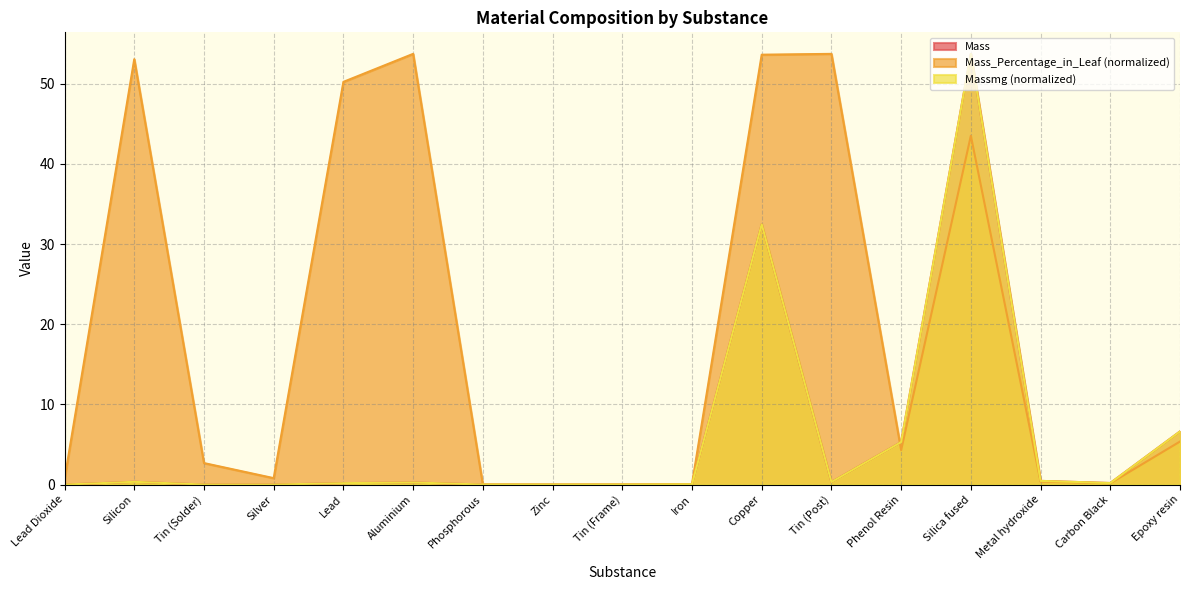

What position from the left is Lead?

5